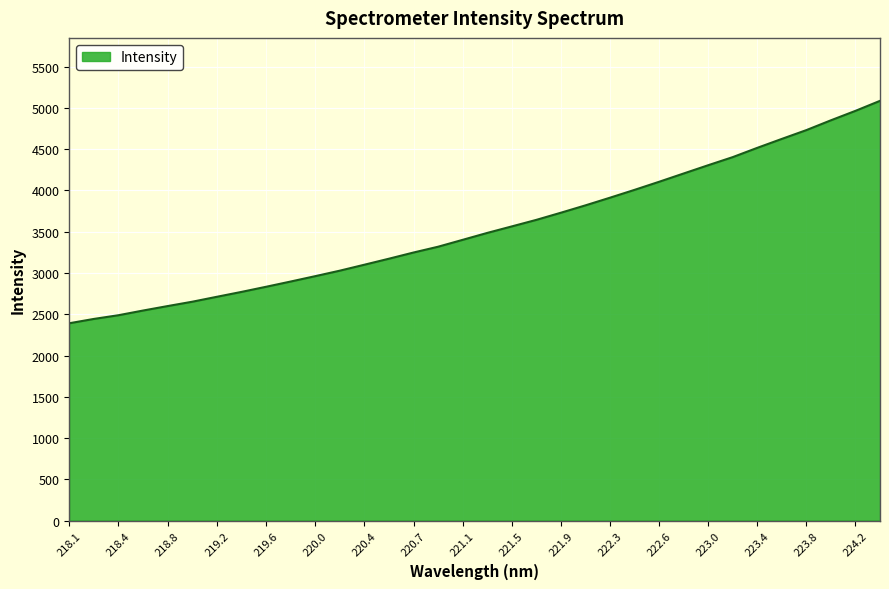

Reading right to left, extract all data points from this chart.

5086.6	4965.3	4850.9	4732.0	4625.4	4517.1	4404.6	4306.5	4206.2	4105.7	4007.8	3912.8	3819.8	3730.7	3644.0	3564.6	3485.7	3401.9	3318.4	3248.3	3173.2	3100.3	3028.2	2961.6	2896.5	2832.9	2770.8	2711.6	2651.9	2599.3	2545.1	2488.4	2443.4	2390.9